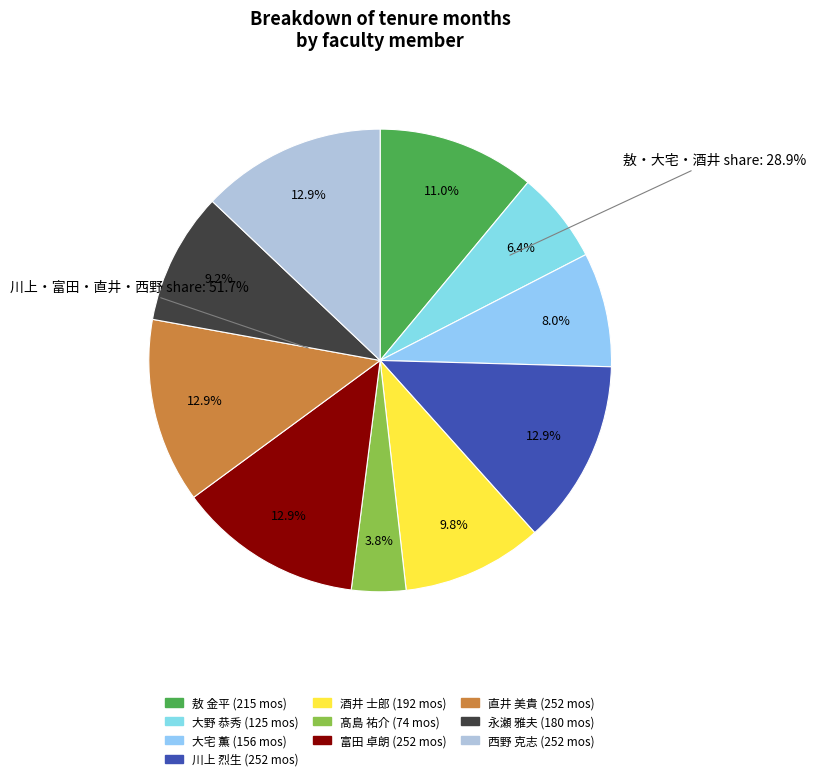

What is the total percentage of 大野 恭秀 and 永瀬 雅夫?

15.6%